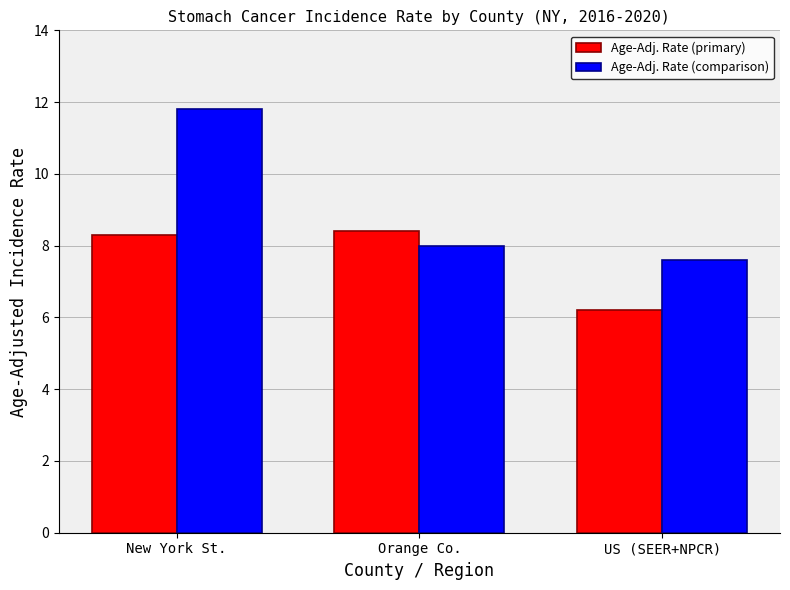

At which category does the chart reach its minimum across all series?

US (SEER+NPCR)